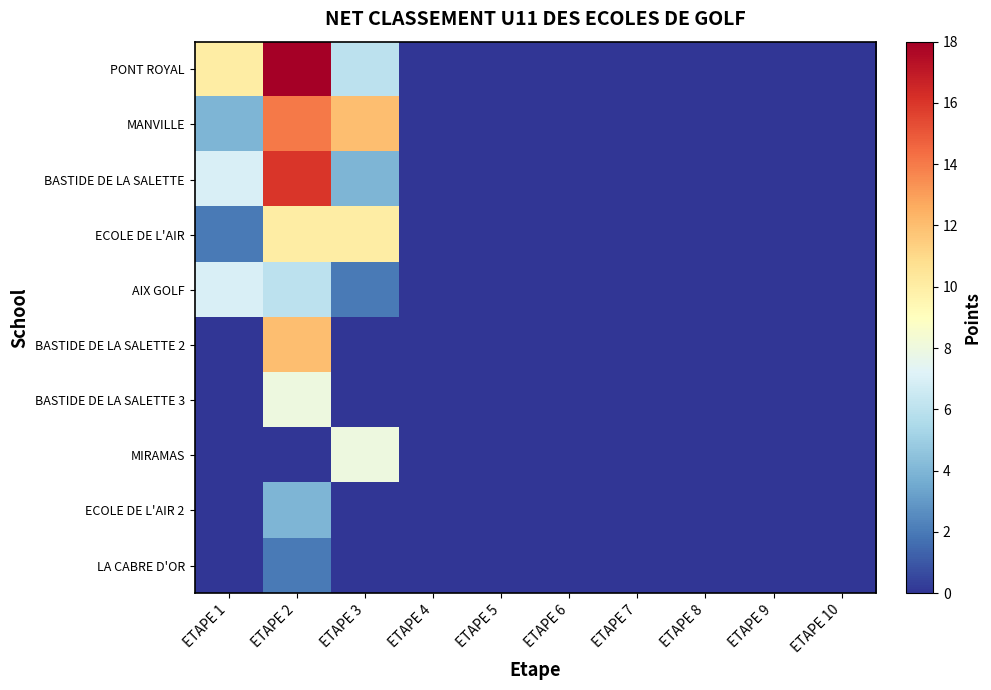

Reading left to right, extract all data points from this chart.

PONT ROYAL: ETAPE 1=10	ETAPE 2=18	ETAPE 3=6	ETAPE 4=0	ETAPE 5=0	ETAPE 6=0	ETAPE 7=0	ETAPE 8=0	ETAPE 9=0	ETAPE 10=0
MANVILLE: ETAPE 1=4	ETAPE 2=14	ETAPE 3=12	ETAPE 4=0	ETAPE 5=0	ETAPE 6=0	ETAPE 7=0	ETAPE 8=0	ETAPE 9=0	ETAPE 10=0
BASTIDE DE LA SALETTE: ETAPE 1=7	ETAPE 2=16	ETAPE 3=4	ETAPE 4=0	ETAPE 5=0	ETAPE 6=0	ETAPE 7=0	ETAPE 8=0	ETAPE 9=0	ETAPE 10=0
ECOLE DE L'AIR: ETAPE 1=2	ETAPE 2=10	ETAPE 3=10	ETAPE 4=0	ETAPE 5=0	ETAPE 6=0	ETAPE 7=0	ETAPE 8=0	ETAPE 9=0	ETAPE 10=0
AIX GOLF: ETAPE 1=7	ETAPE 2=6	ETAPE 3=2	ETAPE 4=0	ETAPE 5=0	ETAPE 6=0	ETAPE 7=0	ETAPE 8=0	ETAPE 9=0	ETAPE 10=0
BASTIDE DE LA SALETTE 2: ETAPE 1=0	ETAPE 2=12	ETAPE 3=0	ETAPE 4=0	ETAPE 5=0	ETAPE 6=0	ETAPE 7=0	ETAPE 8=0	ETAPE 9=0	ETAPE 10=0
BASTIDE DE LA SALETTE 3: ETAPE 1=0	ETAPE 2=8	ETAPE 3=0	ETAPE 4=0	ETAPE 5=0	ETAPE 6=0	ETAPE 7=0	ETAPE 8=0	ETAPE 9=0	ETAPE 10=0
MIRAMAS: ETAPE 1=0	ETAPE 2=0	ETAPE 3=8	ETAPE 4=0	ETAPE 5=0	ETAPE 6=0	ETAPE 7=0	ETAPE 8=0	ETAPE 9=0	ETAPE 10=0
ECOLE DE L'AIR 2: ETAPE 1=0	ETAPE 2=4	ETAPE 3=0	ETAPE 4=0	ETAPE 5=0	ETAPE 6=0	ETAPE 7=0	ETAPE 8=0	ETAPE 9=0	ETAPE 10=0
LA CABRE D'OR: ETAPE 1=0	ETAPE 2=2	ETAPE 3=0	ETAPE 4=0	ETAPE 5=0	ETAPE 6=0	ETAPE 7=0	ETAPE 8=0	ETAPE 9=0	ETAPE 10=0